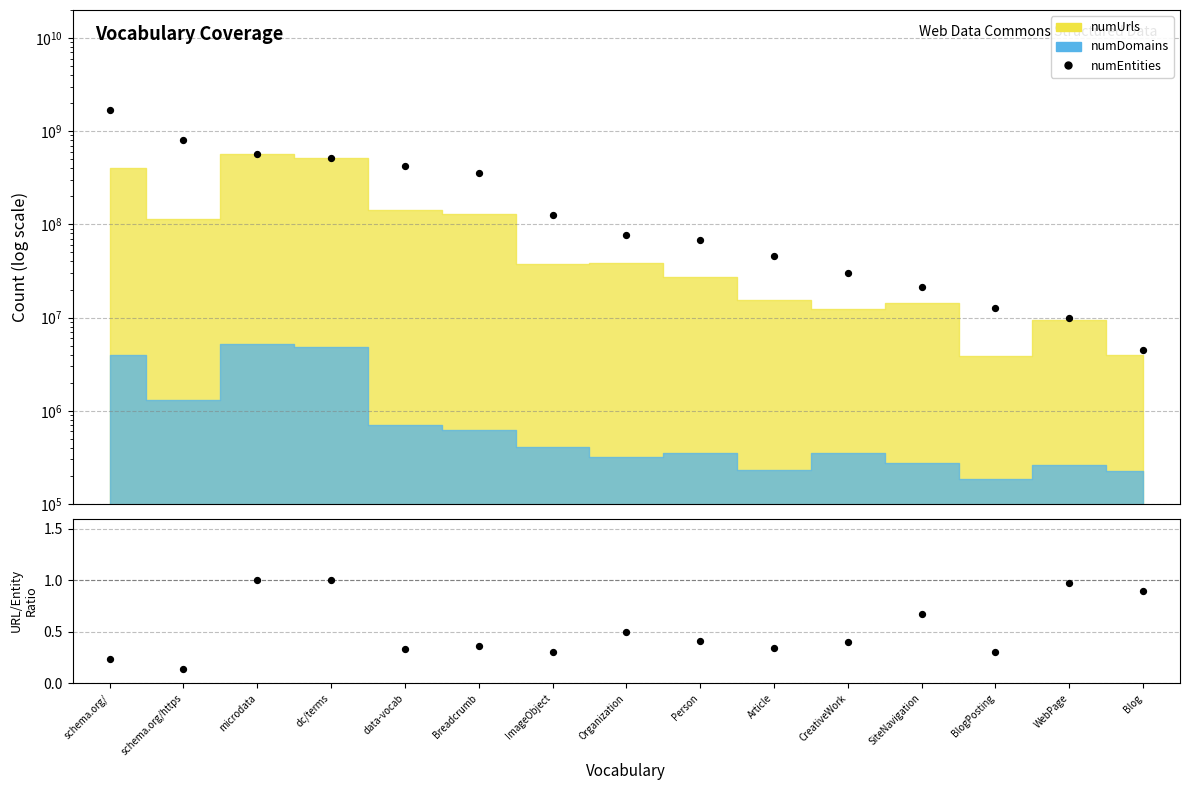

Which series has the largest total across all categories?

numEntities